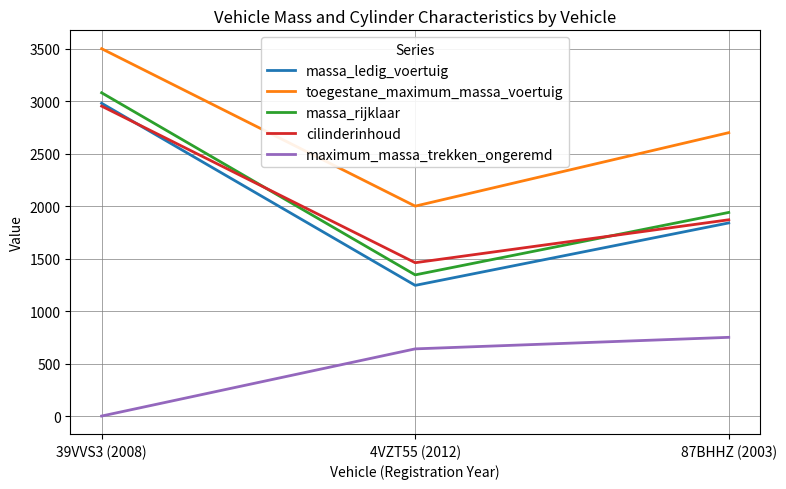

What is the difference between the toegestane_maximum_massa_voertuig values at 39VVS3 (2008) and 87BHHZ (2003)?

800